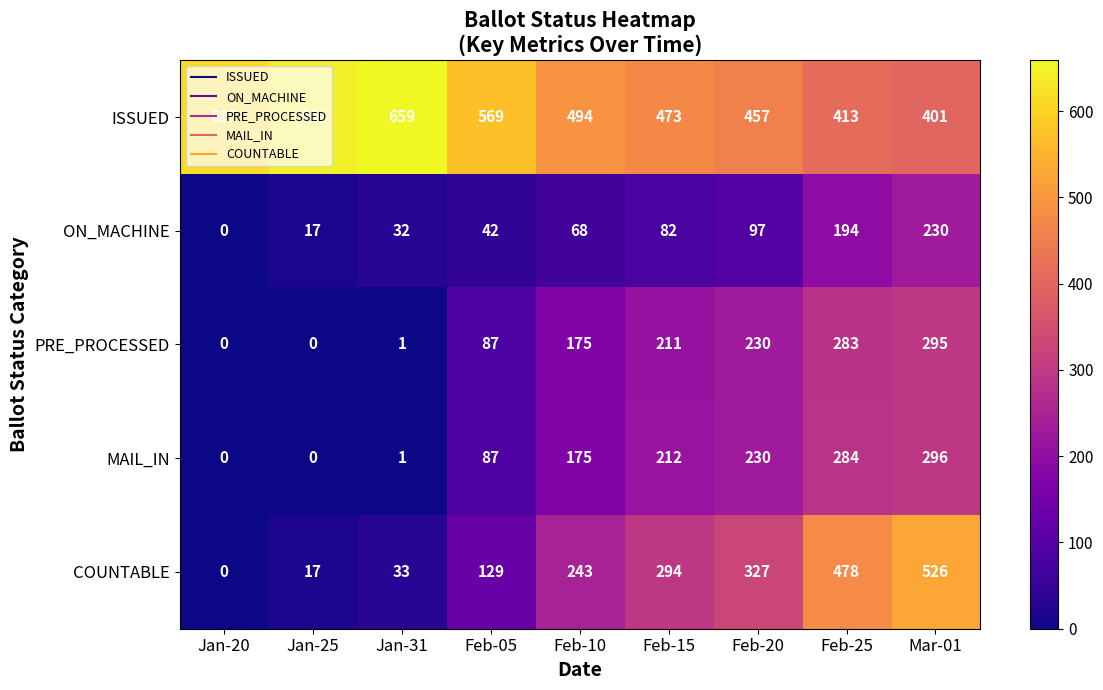

At which label is ON_MACHINE closest to 115?

Feb-20